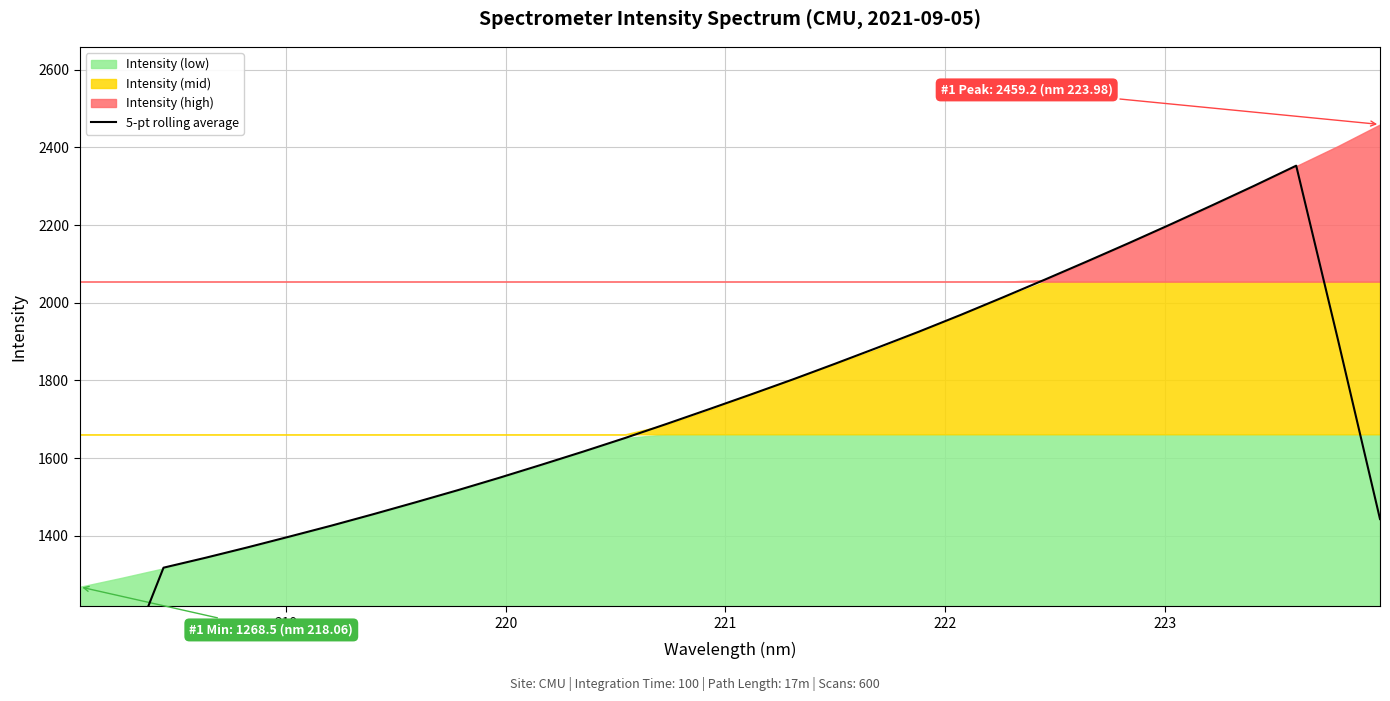

Reading left to right, what are all the values shown in this chart?

775.3	1044.1	1317.8	1343.4	1370.2	1397.9	1426.2	1455.7	1486.1	1517.2	1549.5	1582.9	1616.9	1652.0	1688.7	1726.1	1764.2	1802.9	1843.1	1883.9	1925.7	1969.0	2013.9	2059.6	2106.1	2153.5	2201.9	2251.3	2301.5	2353.1	1903.2	1443.1